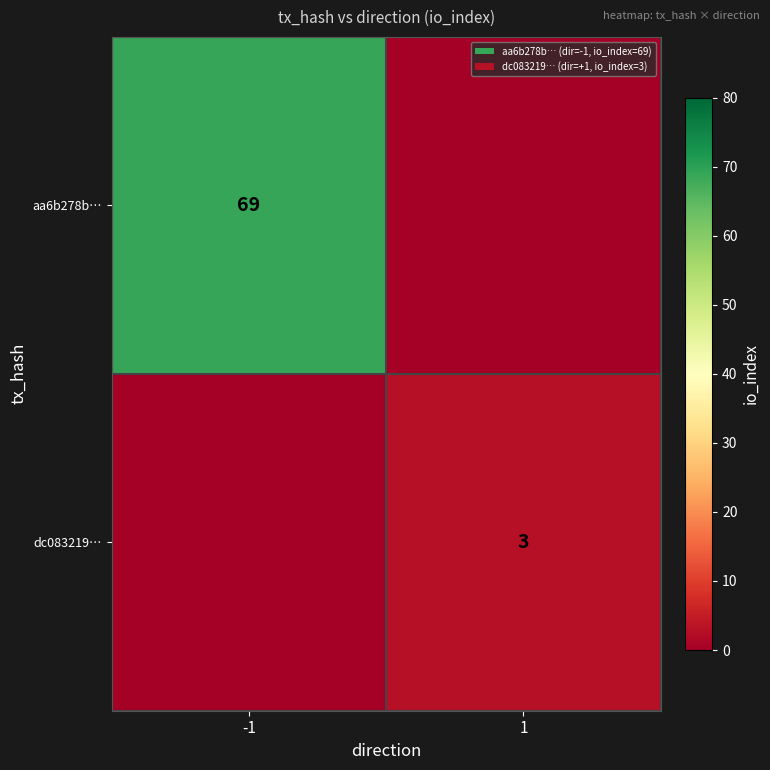

Is it true that dc083219… equals 3 at 1?

True